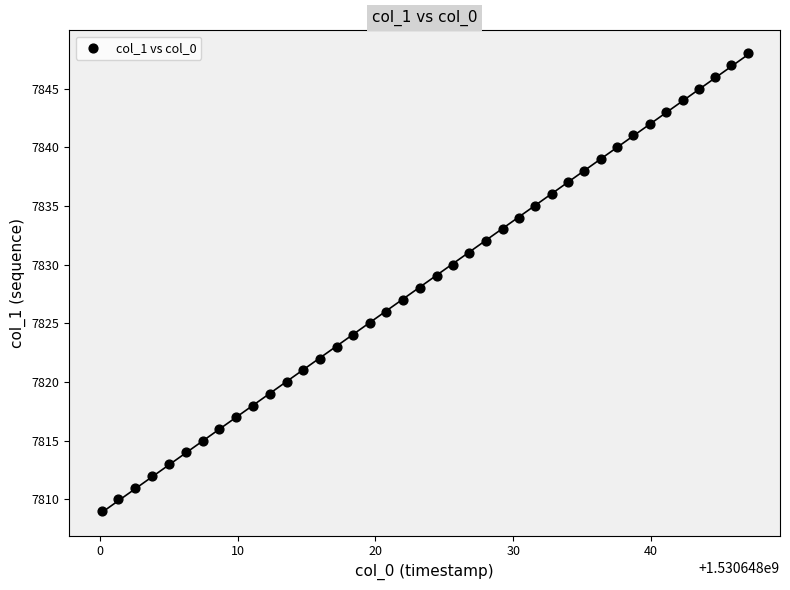

What is the range of Y values (max minus min)?

39